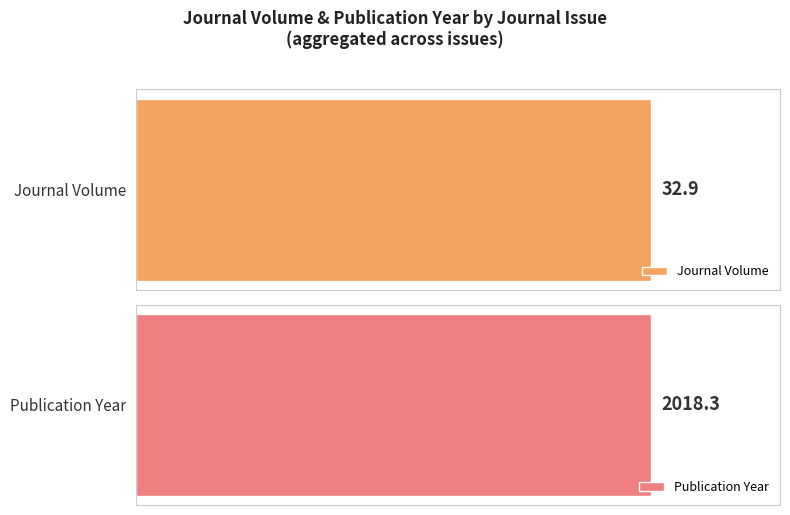

Is the value of Publication Year at 3 greater than the value of Journal Volume at 1?

Yes